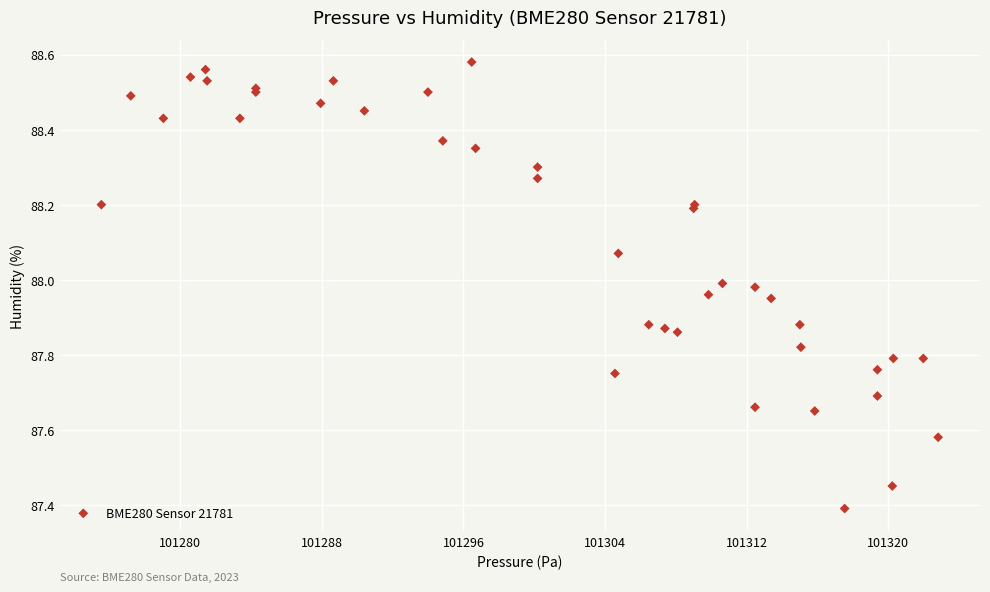

What Y value in the scatter plot is closest to 87?

87.4